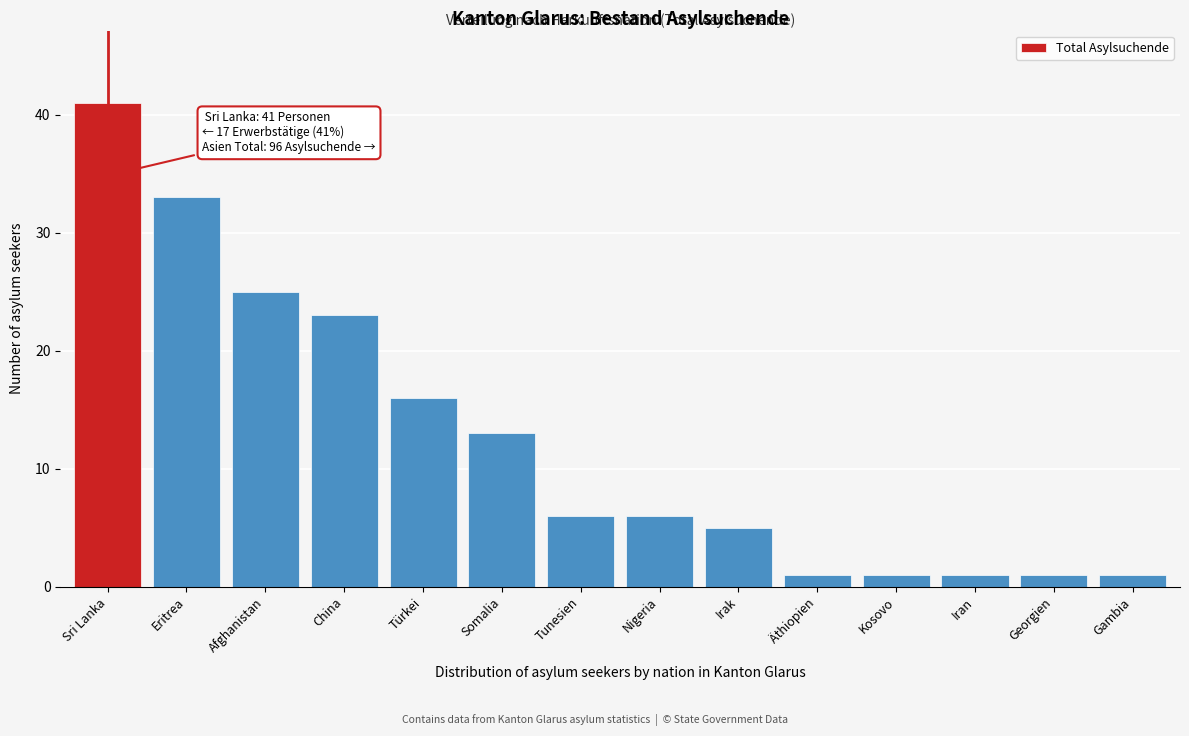

Reading left to right, transcribe all the data shown in this chart.

Sri Lanka=41	Eritrea=33	Afghanistan=25	China=23	Türkei=16	Somalia=13	Tunesien=6	Nigeria=6	Irak=5	Äthiopien=1	Kosovo=1	Iran=1	Georgien=1	Gambia=1